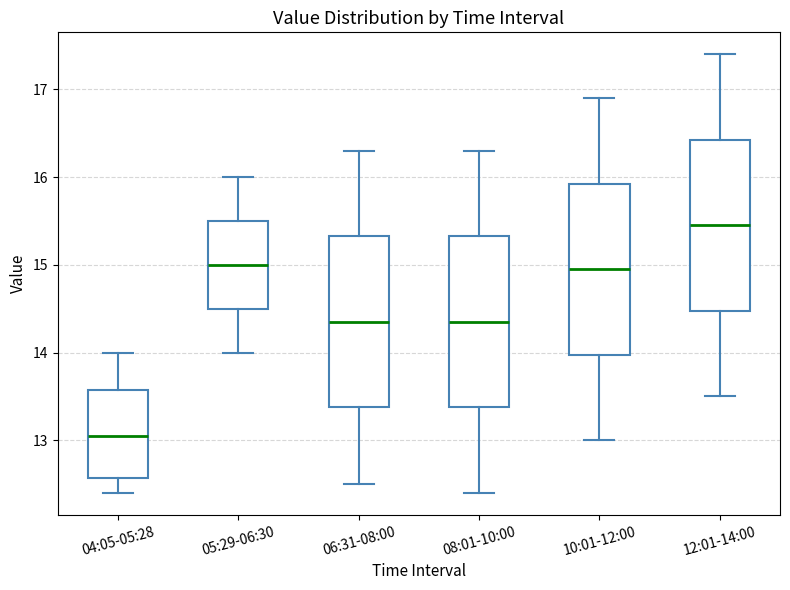

Where does the upper whisker of the box for 04:05-05:28 end on the y-axis? The values are not printed on the chart, so give them approximately, as read against the axis.

14.0